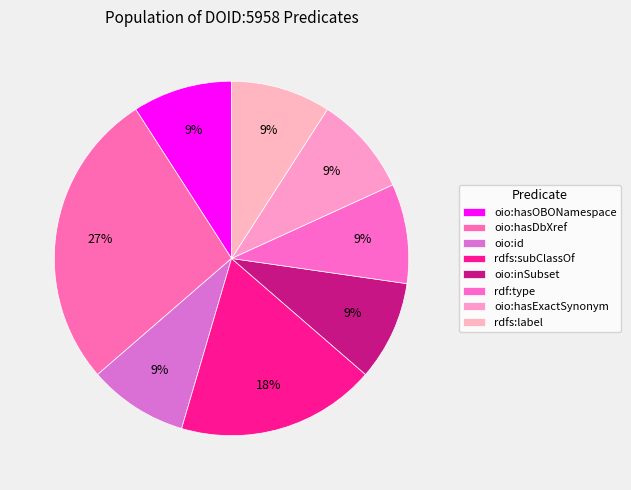

Is it true that rdfs:subClassOf is 7% of the pie?

False